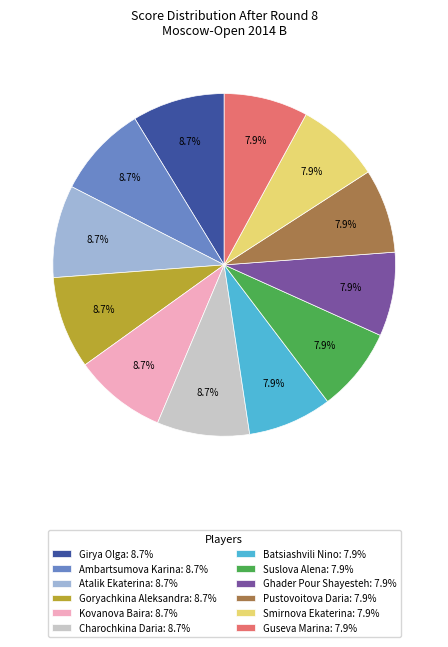

True or false: Goryachkina Aleksandra accounts for 9% of the total.

True